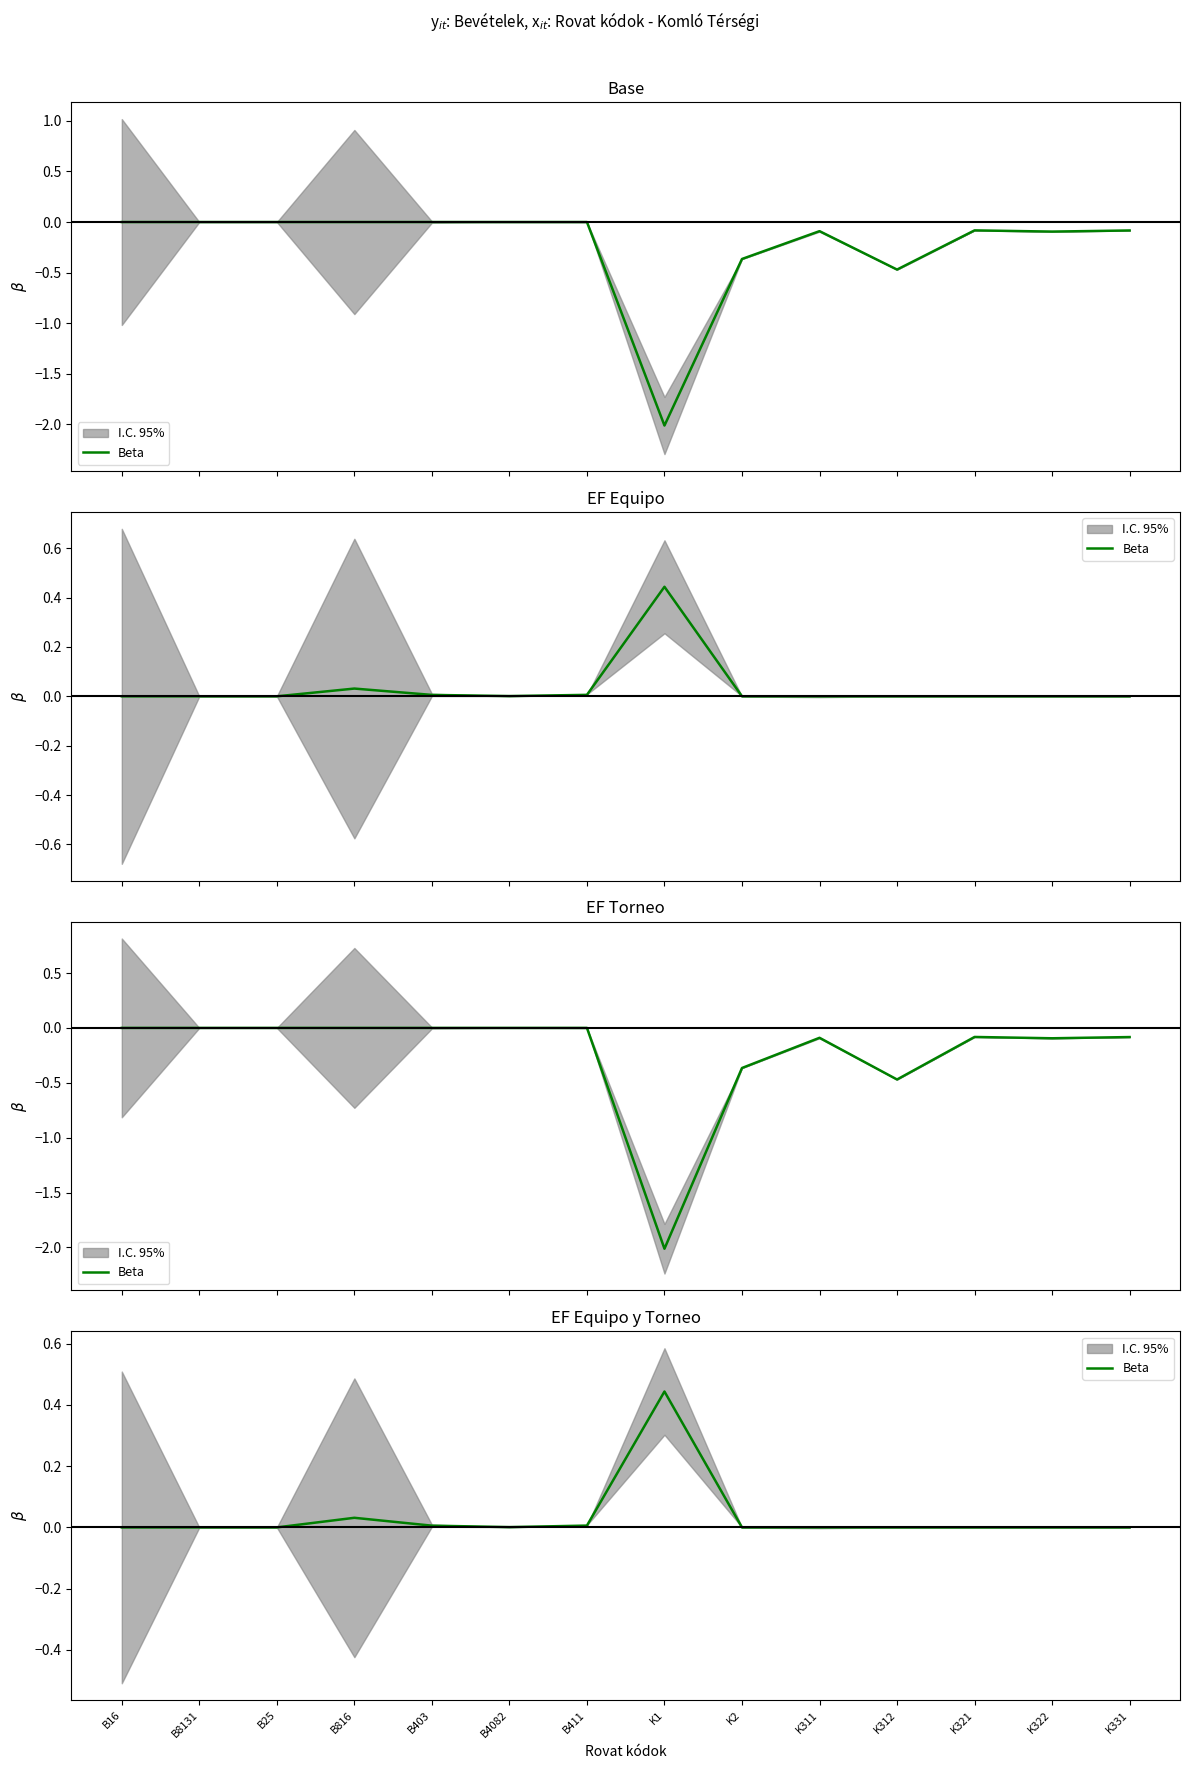

What is the label of the 9th point from the left?

K2